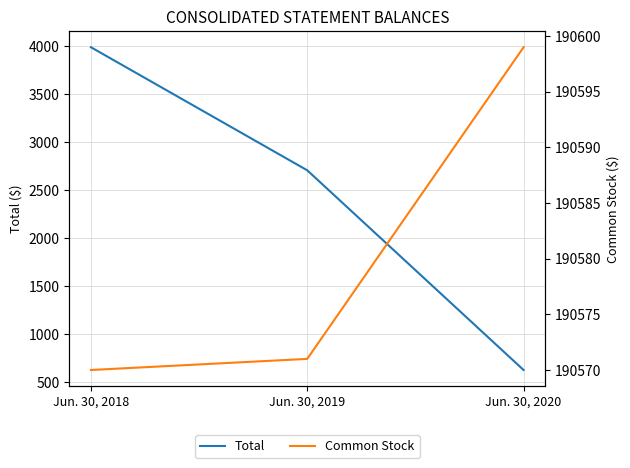

Does the chart display data point markers on the line(s)?

No